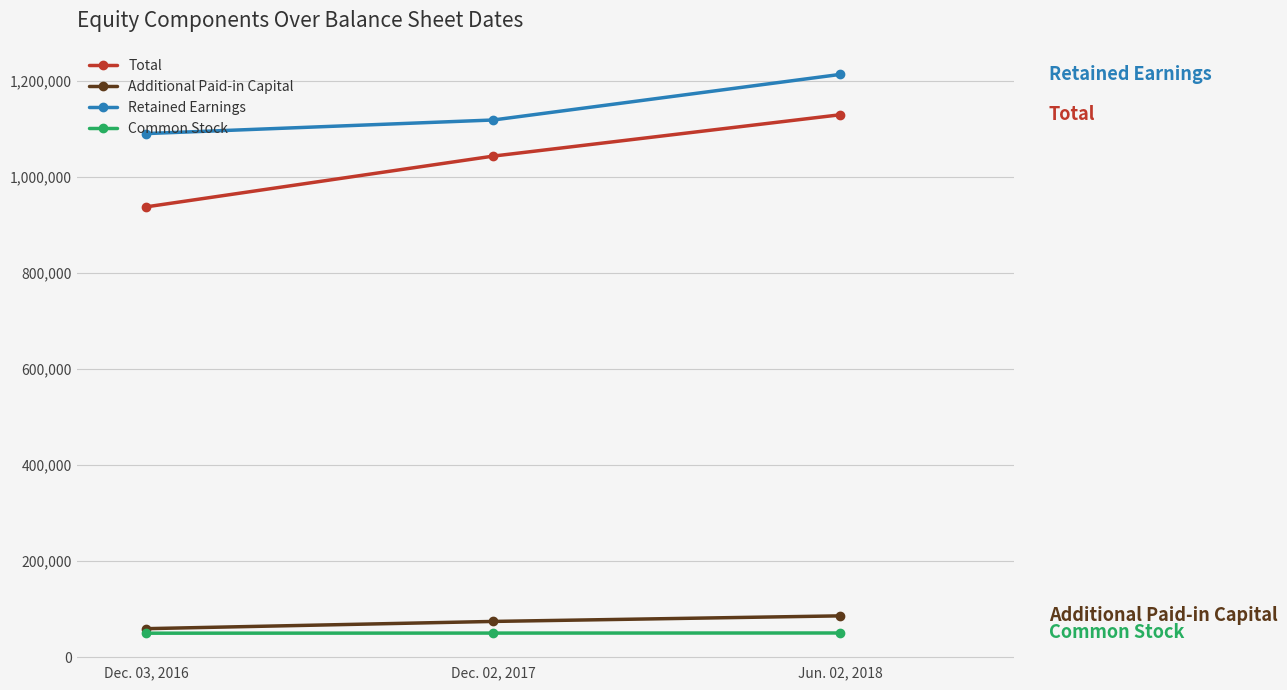

The Retained Earnings series shows 1119231 at Dec. 02, 2017. True or false?

True